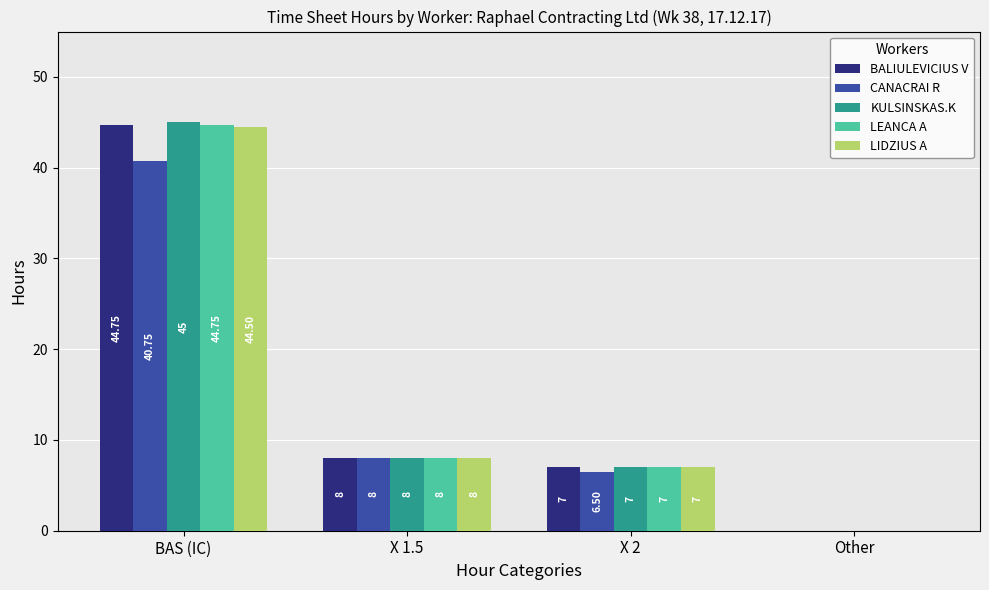

At which category is the sum across all series the highest?

BAS (IC)